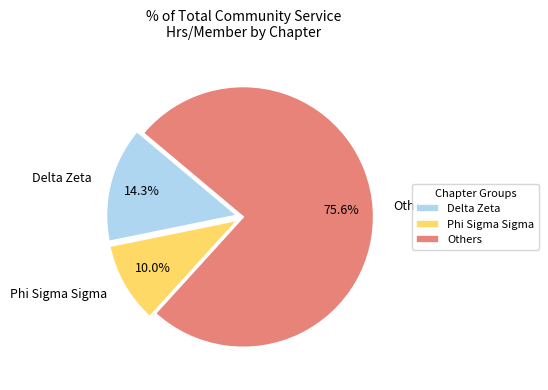

Between Phi Sigma Sigma and Others, which is larger?

Others